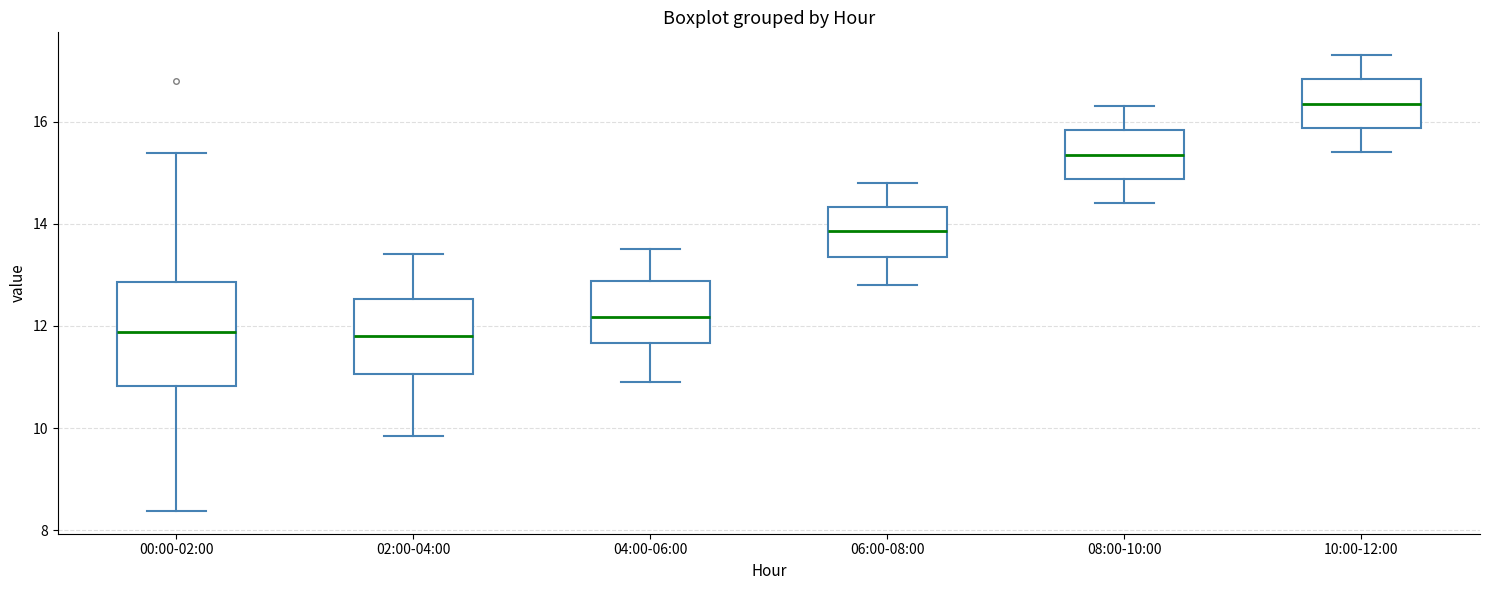

Reading left to right, transcribe this box plot: for each box, give where its median line is, the range the box spans, and where its two whiskers end, as read against the y-axis. The values are not printed on the chart, so give them approximately, as read against the axis.

00:00-02:00: median 11.8, box 10.8 to 12.8, whiskers 8.4 to 15.4
02:00-04:00: median 11.8, box 11.0 to 12.6, whiskers 9.8 to 13.4
04:00-06:00: median 12.2, box 11.6 to 12.8, whiskers 11.0 to 13.6
06:00-08:00: median 13.8, box 13.4 to 14.4, whiskers 12.8 to 14.8
08:00-10:00: median 15.4, box 14.8 to 15.8, whiskers 14.4 to 16.4
10:00-12:00: median 16.4, box 15.8 to 16.8, whiskers 15.4 to 17.4